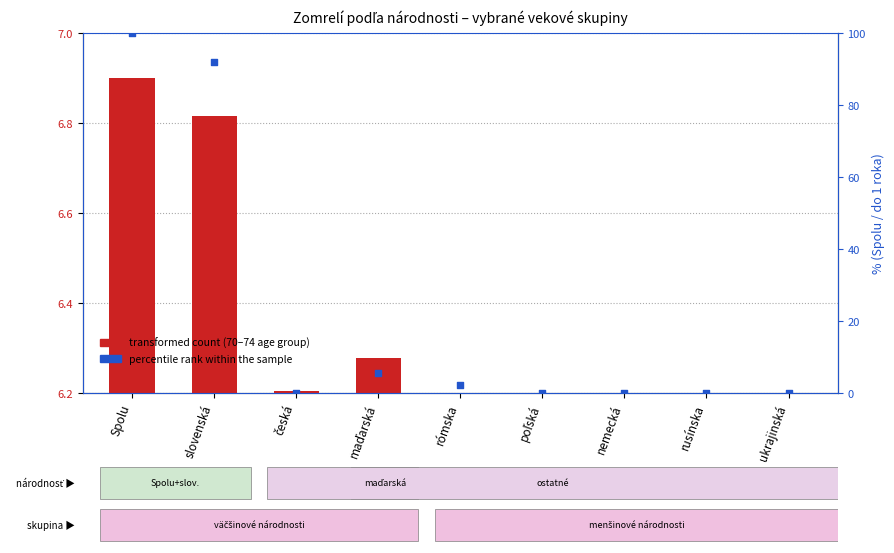

At which category is the sum across all series the highest?

Spolu